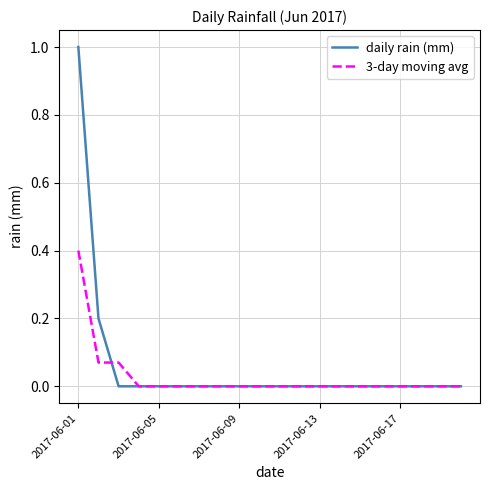

What is the highest value of the daily rain (mm) series?

1.0